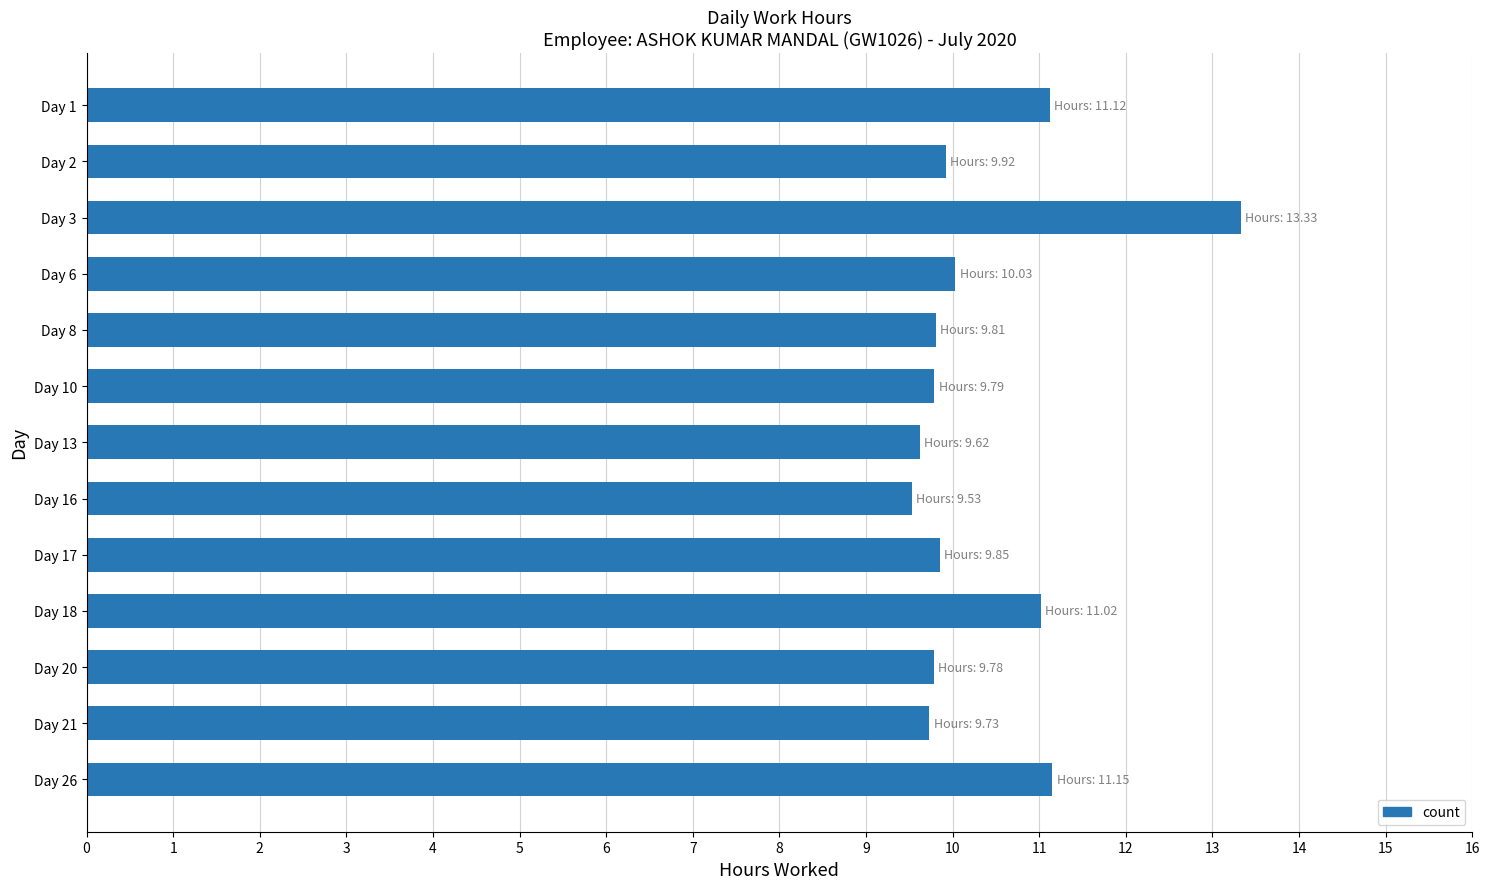

Approximately how many times larger is the value at Day 17 compared to Day 2?

1.0